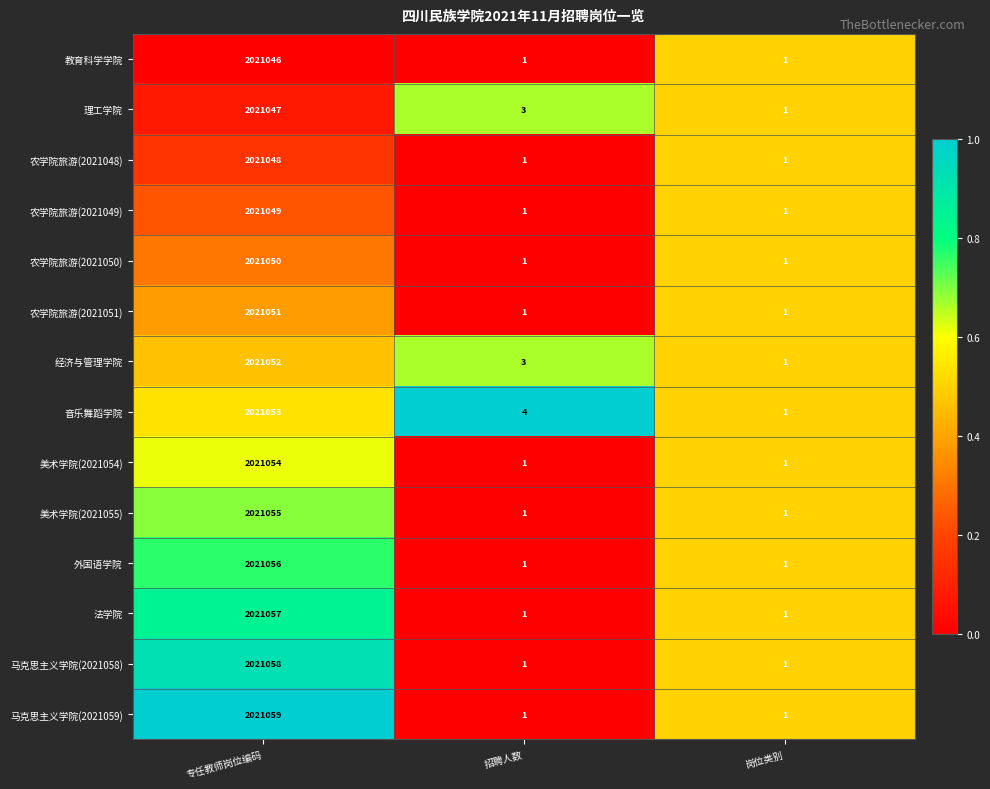

Which label corresponds to the largest value in the chart?

专任教师岗位编码